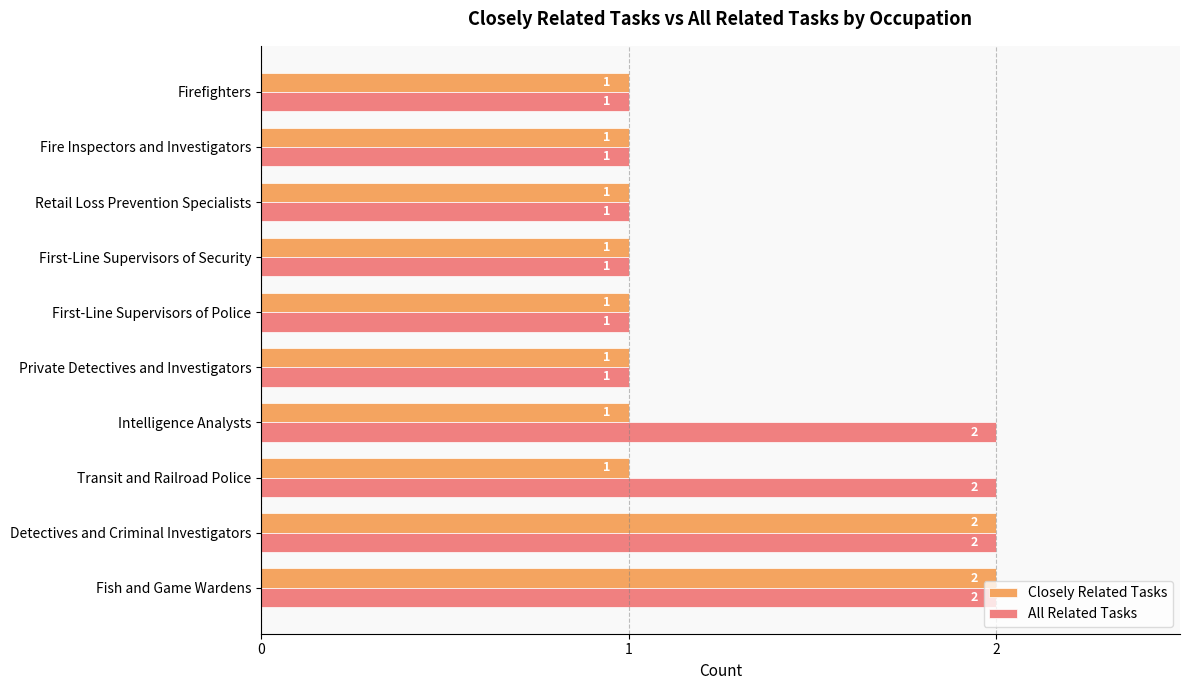

The value of All Related Tasks at Transit and Railroad Police is 2. True or false?

True